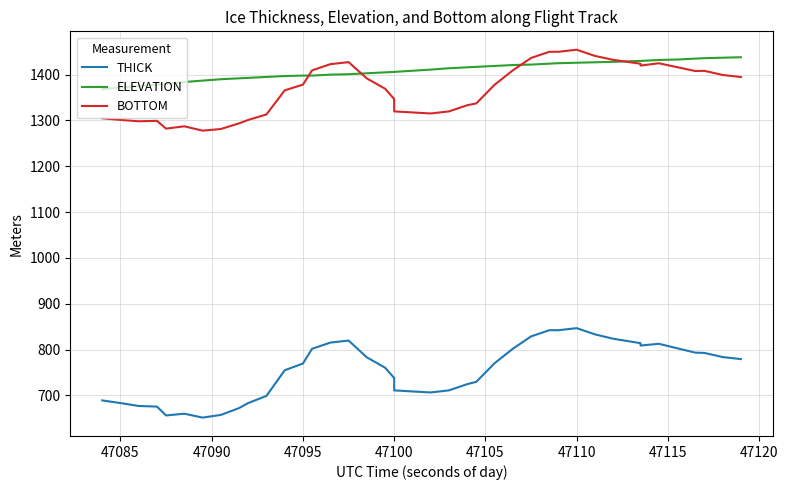

What is the sum of all THICK values?

30208.7